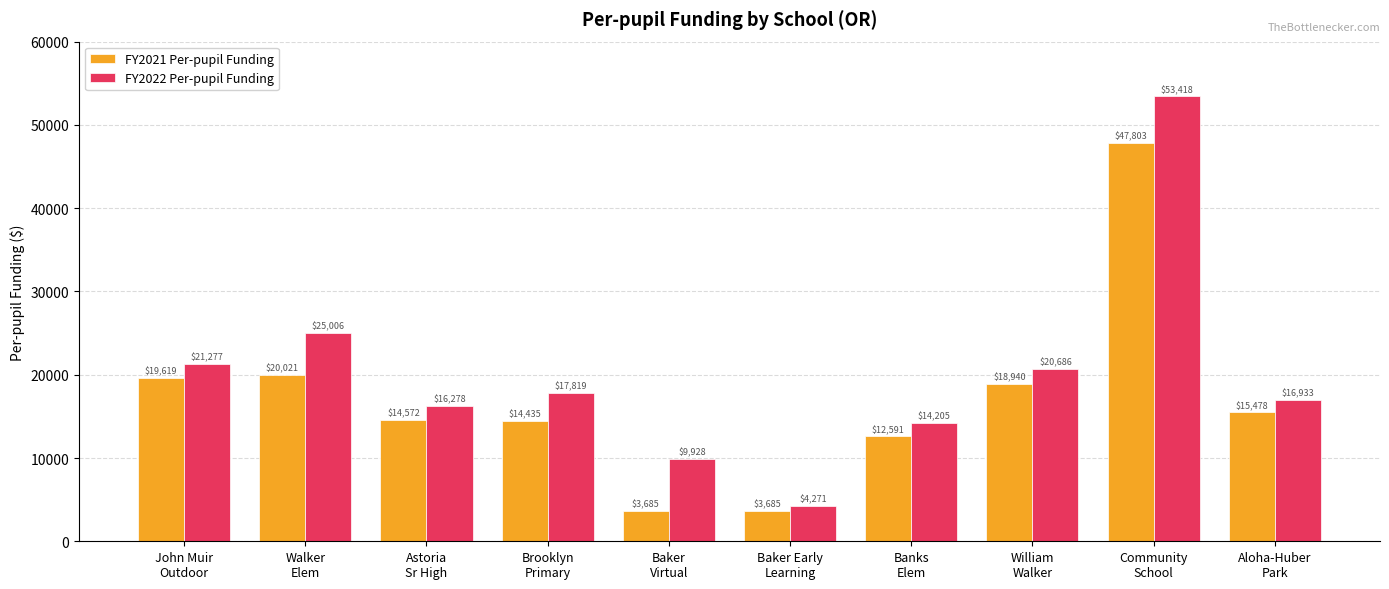

What is the difference between the FY2021 Per-pupil Funding values at Baker
Virtual and Astoria
Sr High?

10887.6